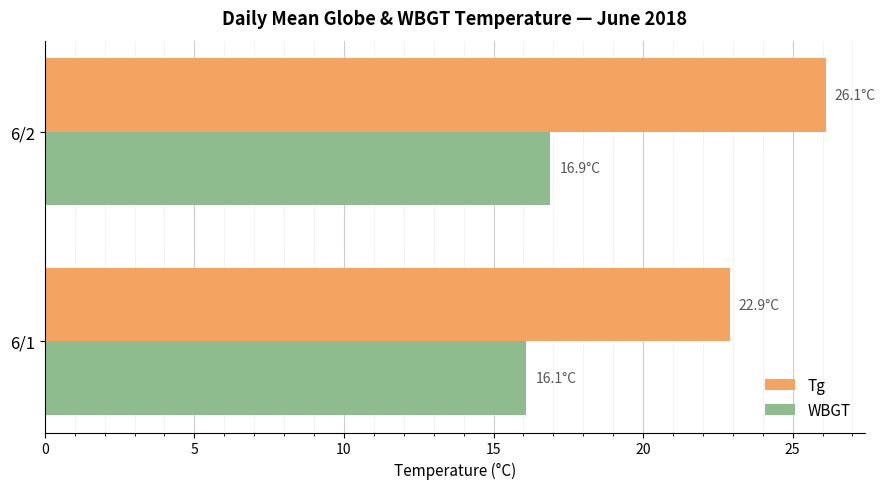

What is the difference between the maximum and minimum values in the WBGT series?

0.8